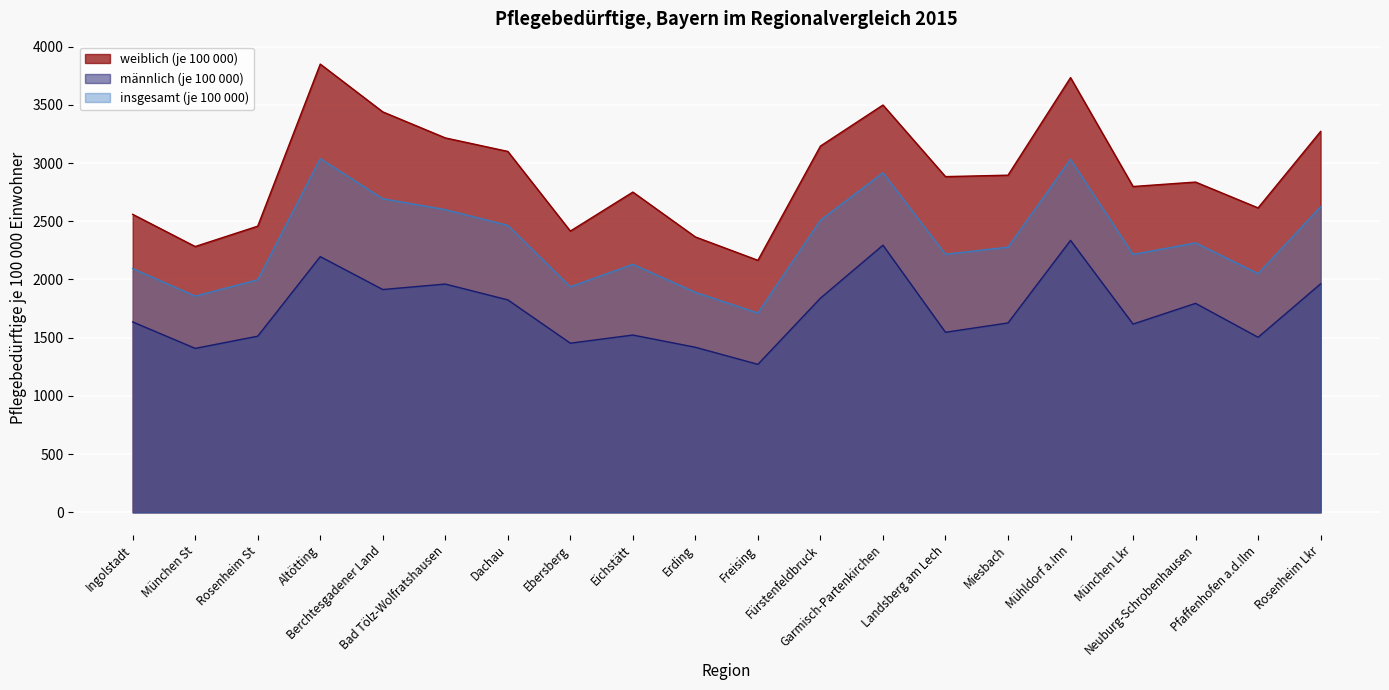

True or false: weiblich (je 100 000) and insgesamt (je 100 000) cross at least once.

False